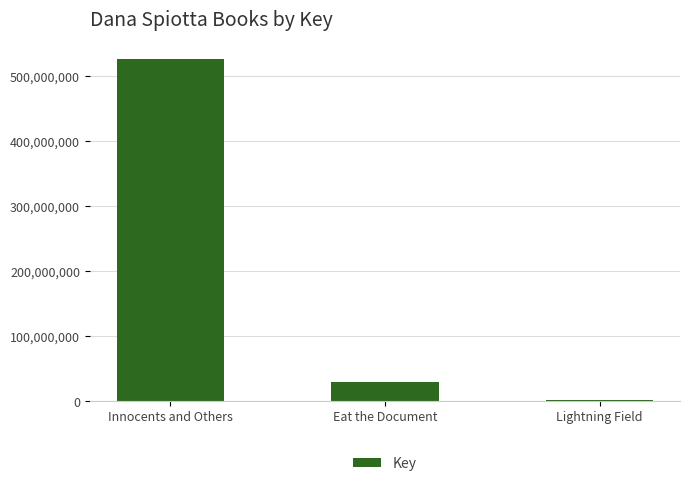

What is the difference between the second highest and minimum values?

27607980